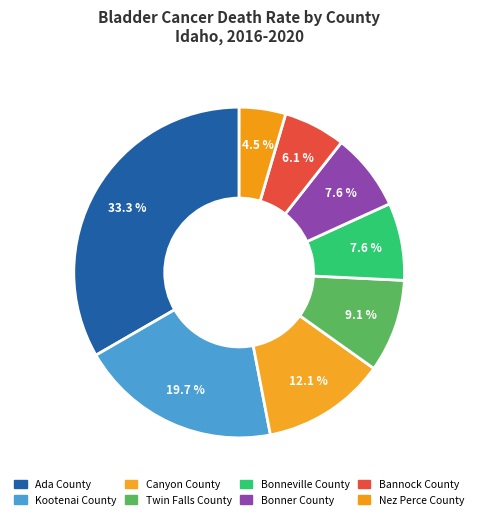

To the nearest percent, what portion does Bonneville County represent?

8%